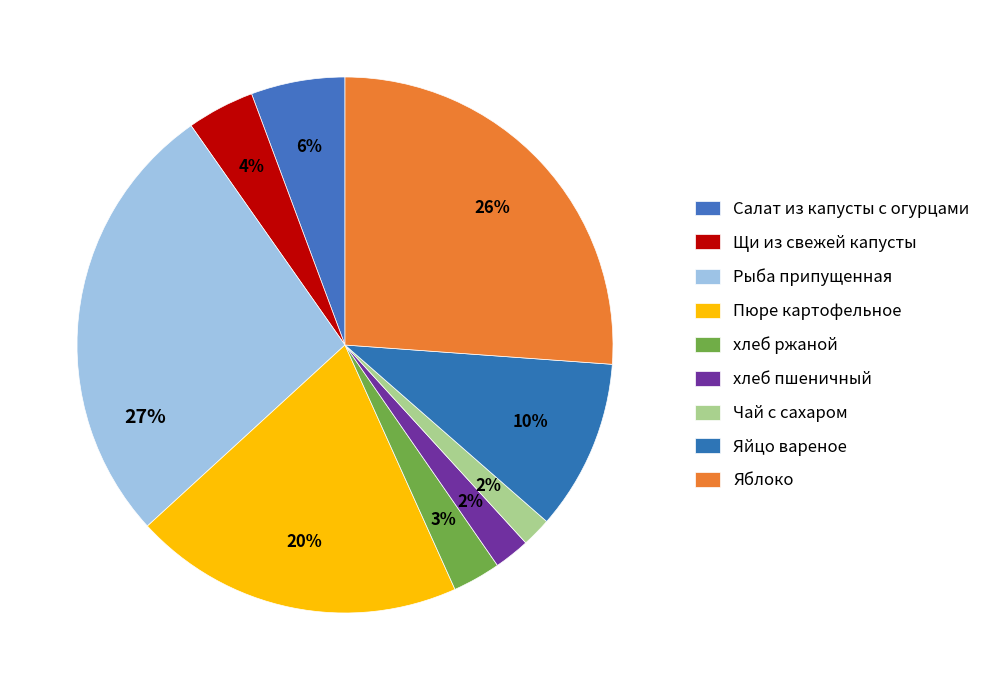

To the nearest percent, what percentage of the pie is хлеб ржаной?

3%